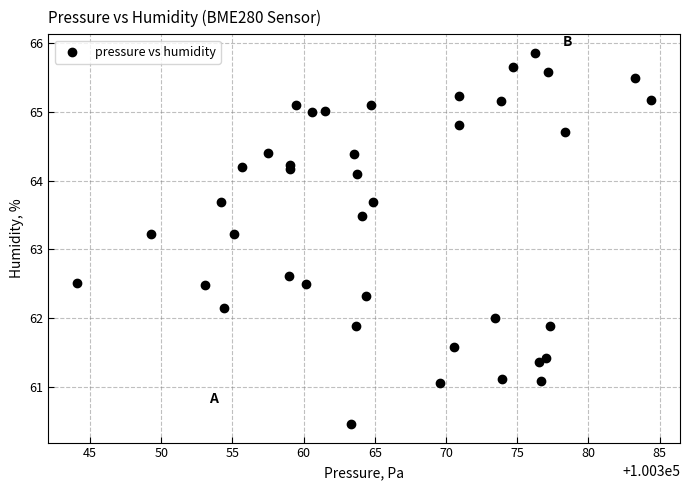

What is the range of Y values (max minus min)?

5.4